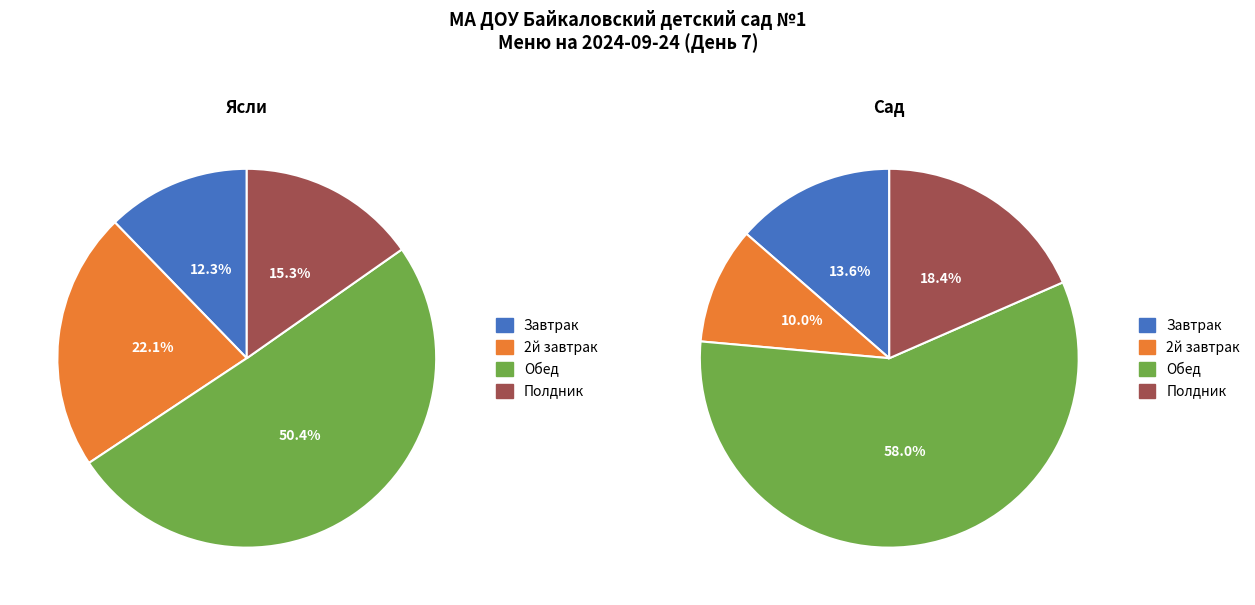

What is the smallest slice in the pie chart?

Завтрак